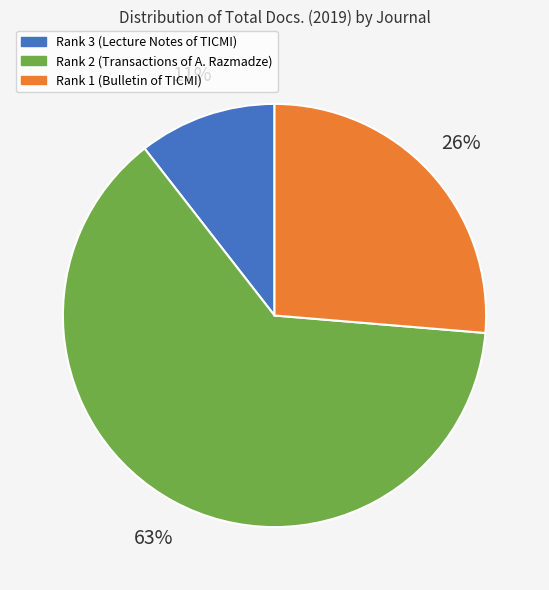

To the nearest percent, what is the combined percentage of Rank 1 (Bulletin of TICMI) and Rank 2 (Transactions of A. Razmadze)?

89%